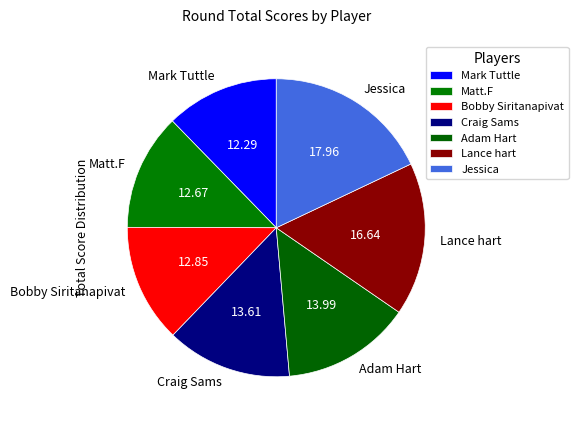

How many slices are in this pie chart?

7